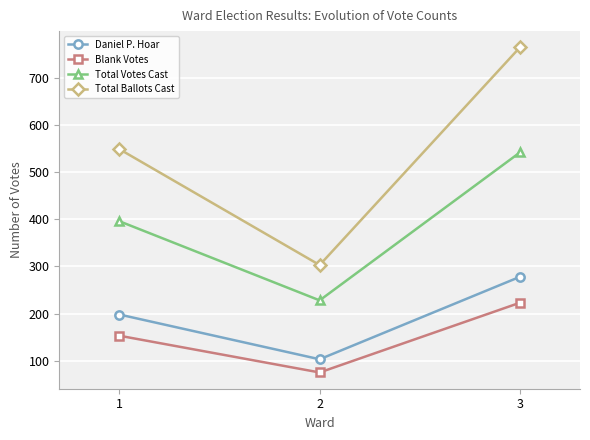

Which series has the widest spread of values?

Total Ballots Cast